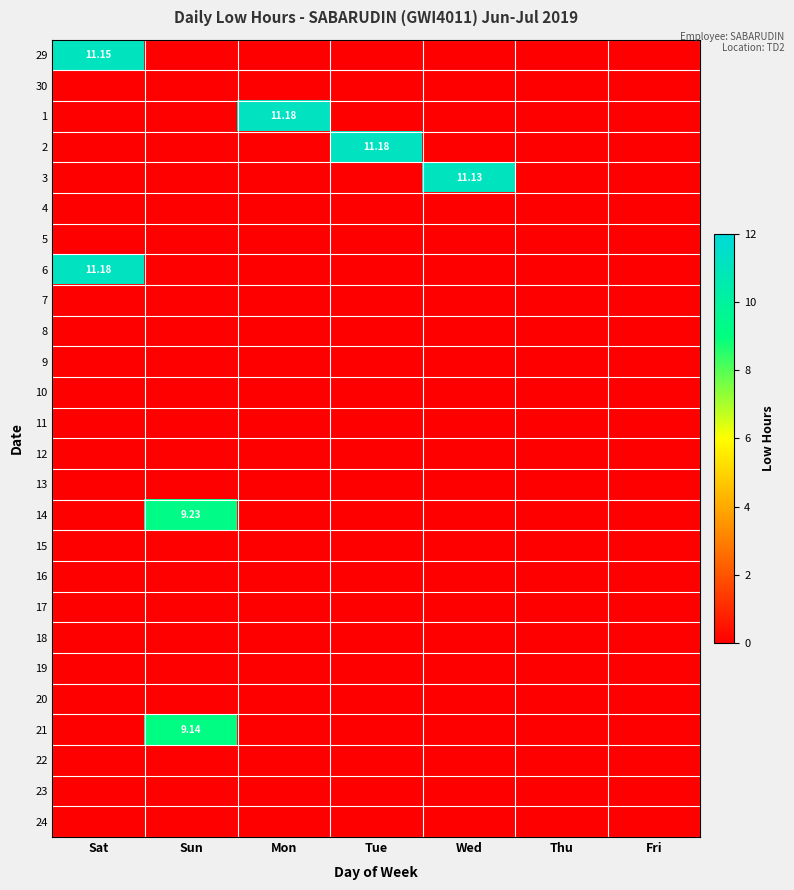

Which series has the largest range (max minus min)?

1